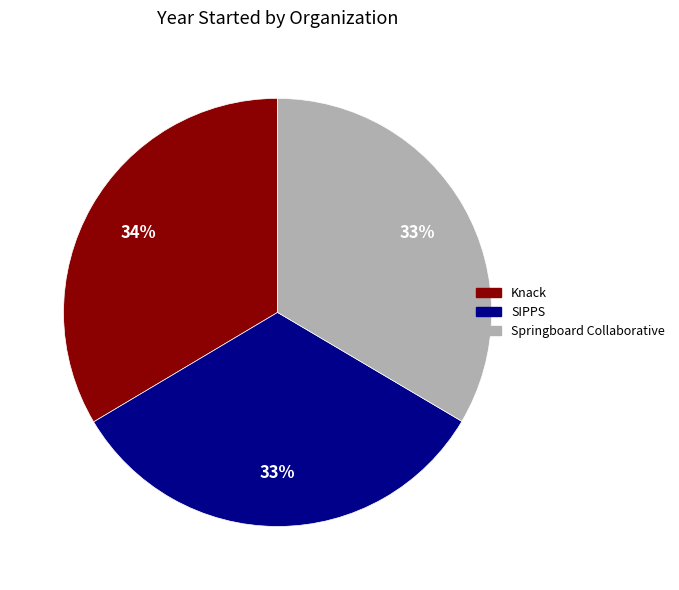

Is it true that Knack is 43% of the pie?

False